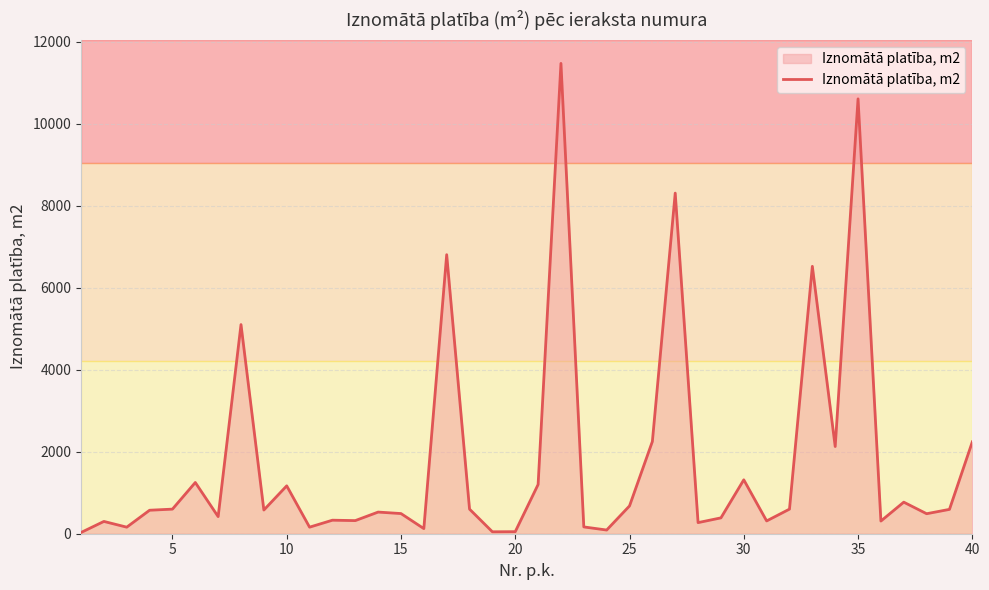

What is the difference between the maximum and minimum values?

11443